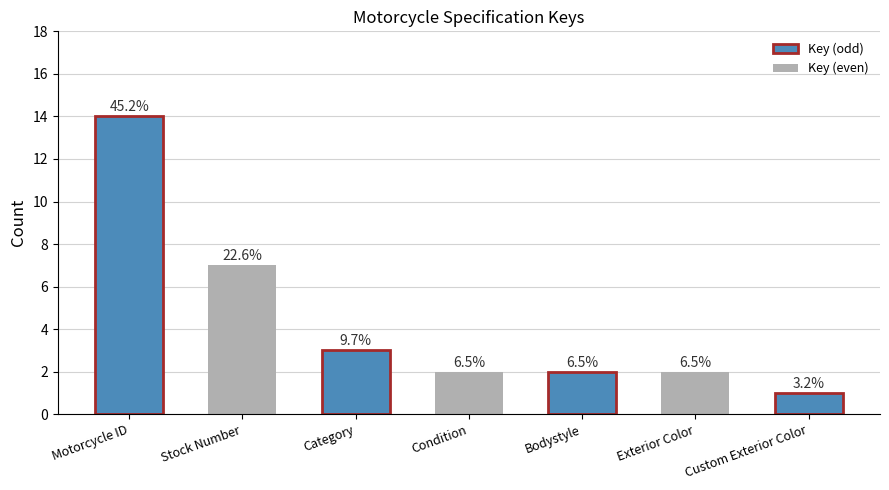

True or false: the data shows 1 at Category.

False